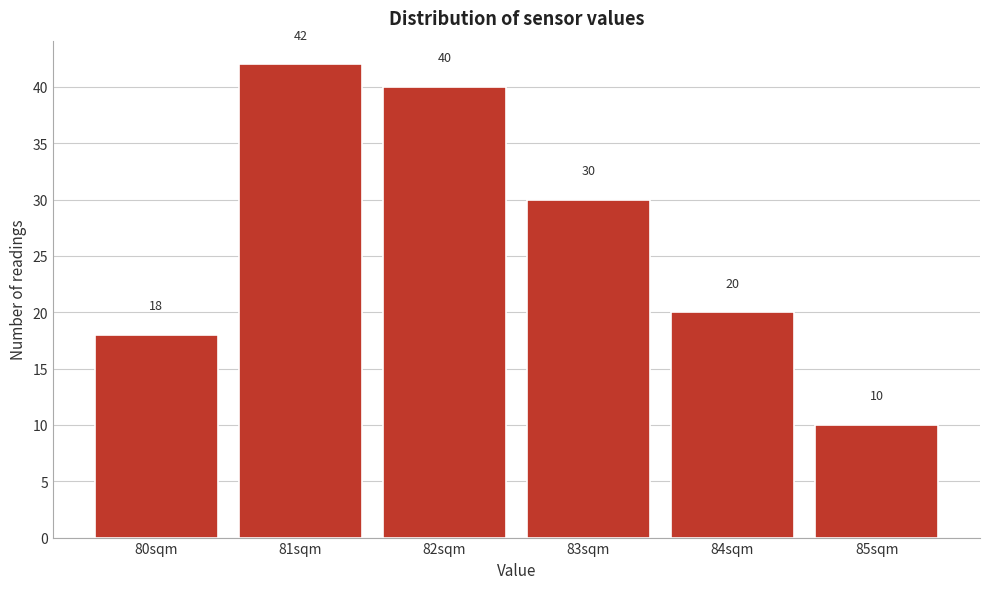

Reading right to left, list all the values displayed in this chart.

85sqm=10	84sqm=20	83sqm=30	82sqm=40	81sqm=42	80sqm=18